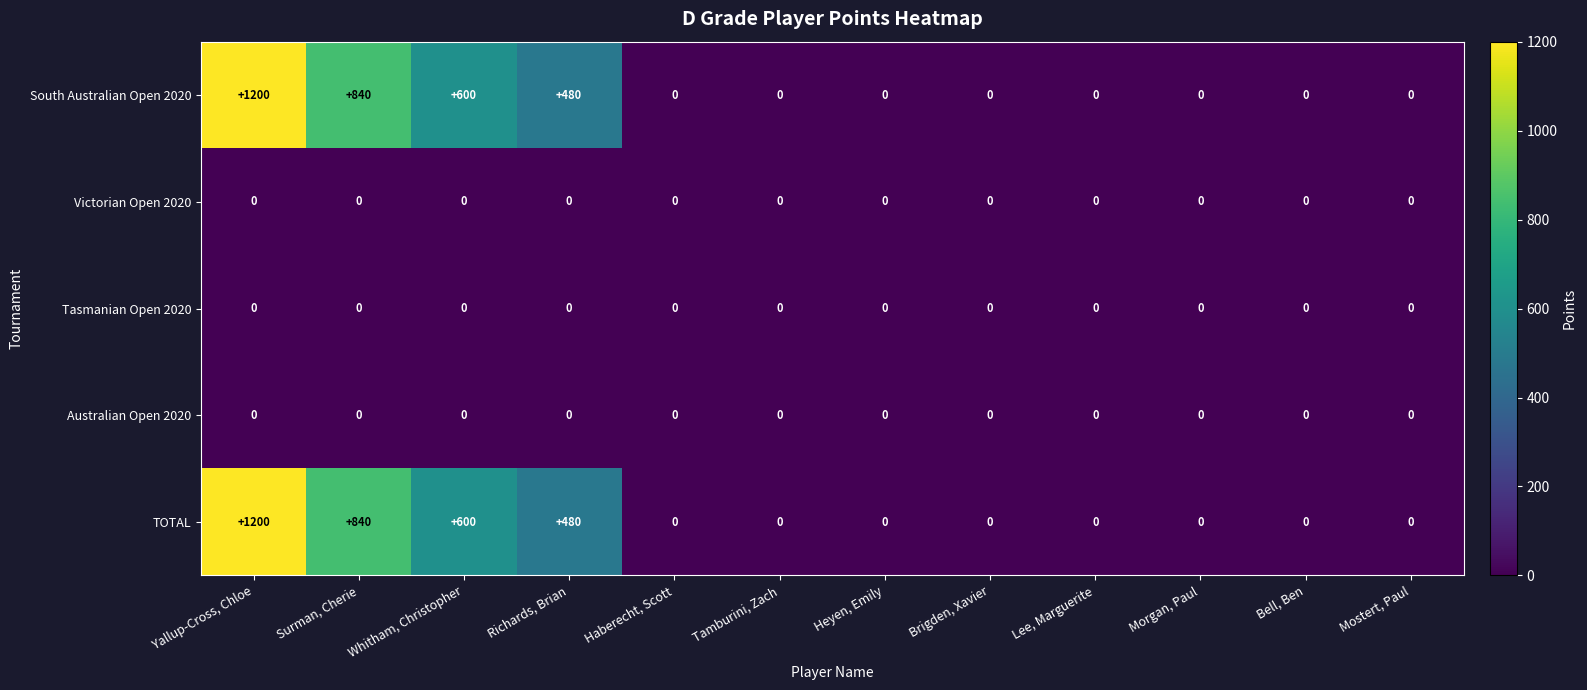

What is the maximum value shown in the chart?

1200